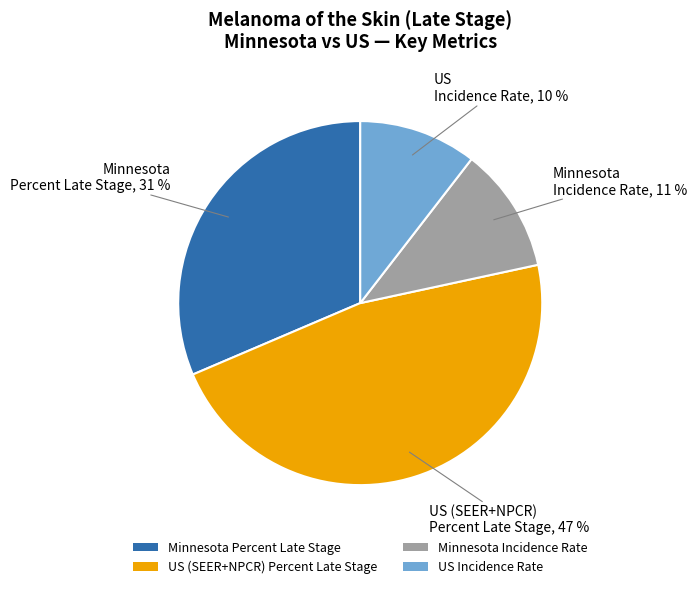

Do US (SEER+NPCR) Percent Late Stage and Minnesota Incidence Rate together represent more than half of the pie?

Yes